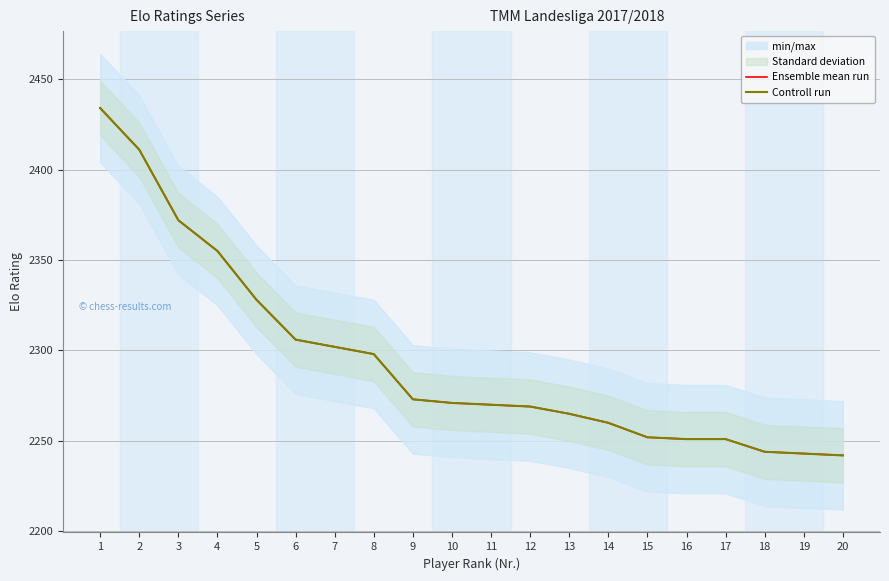

Is it true that Ensemble mean run equals 2935 at 15?

False